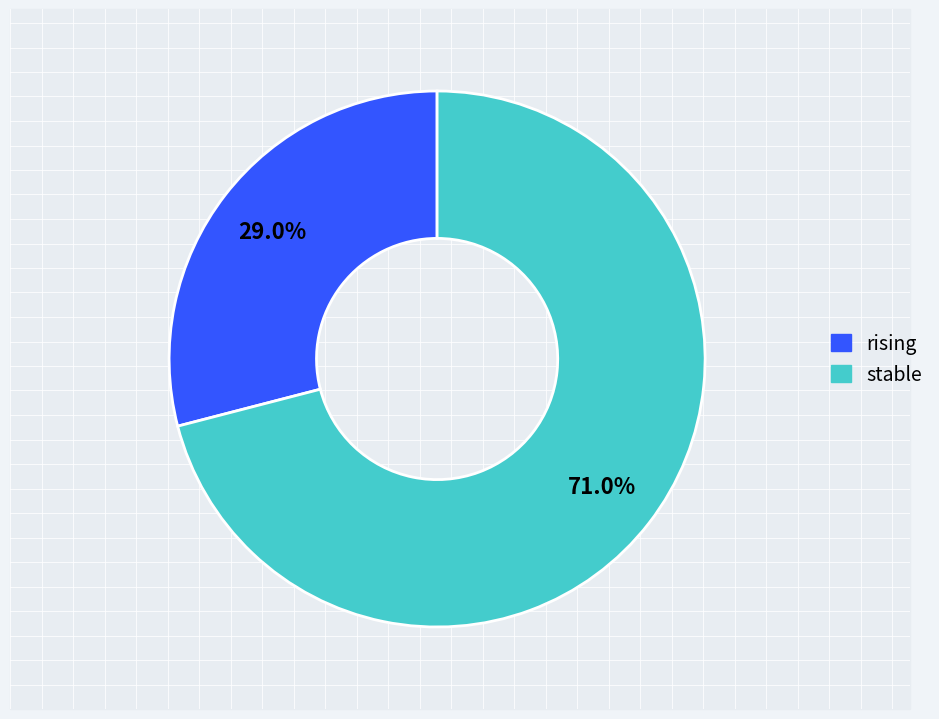

Is there a majority slice in this chart?

Yes